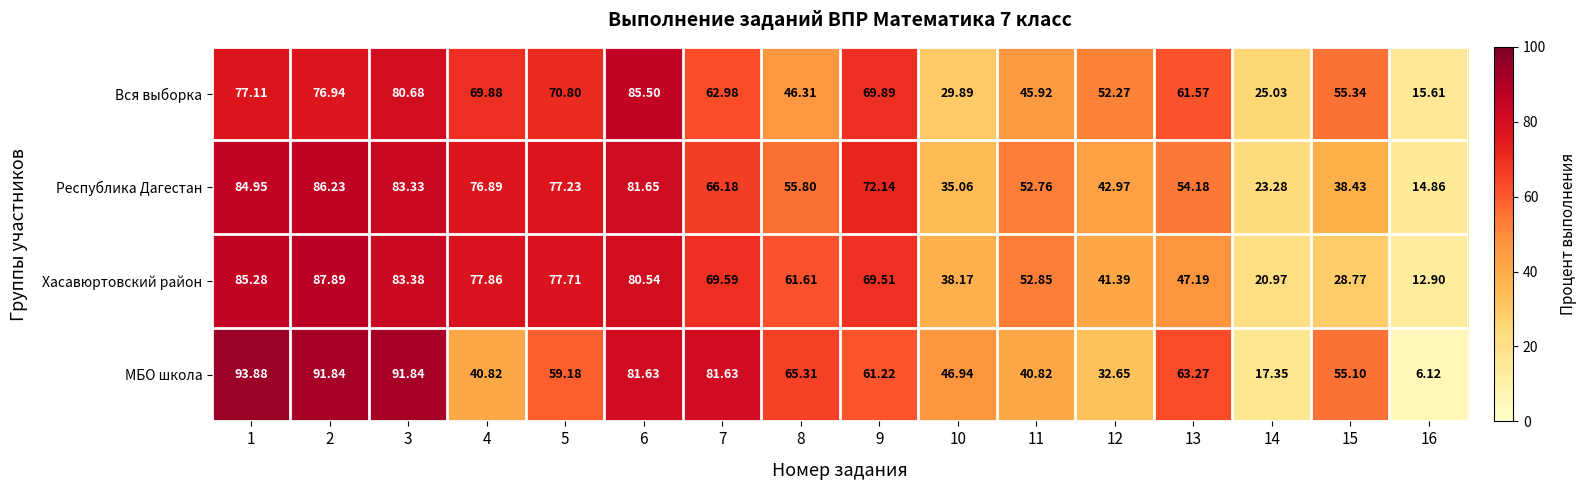

Which series has the largest total across all categories?

Республика Дагестан